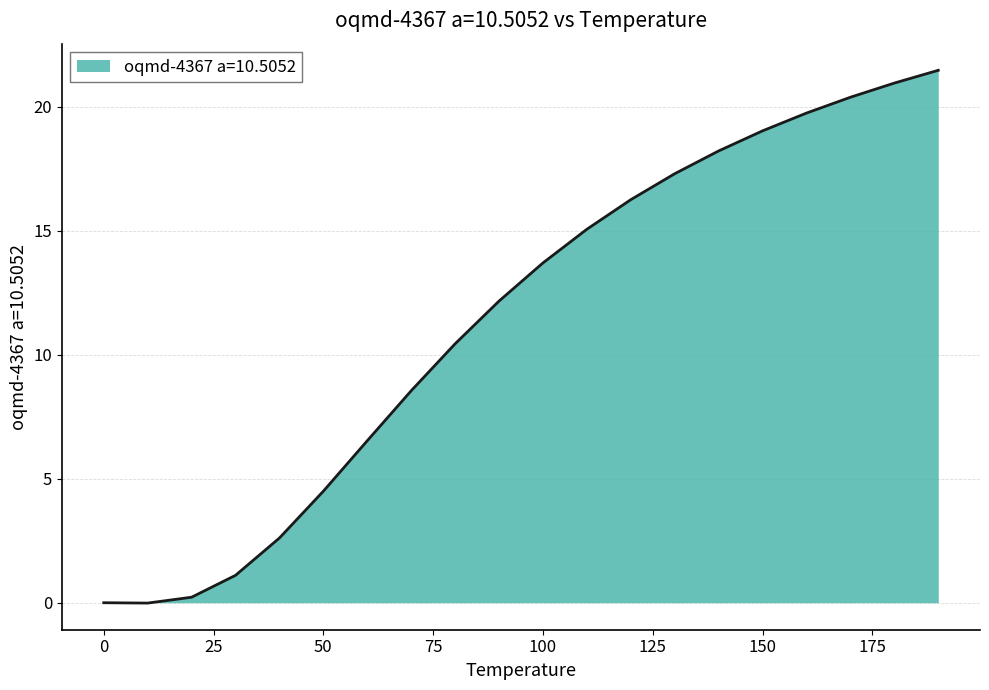

What is the difference between the second highest and minimum values?

21.0